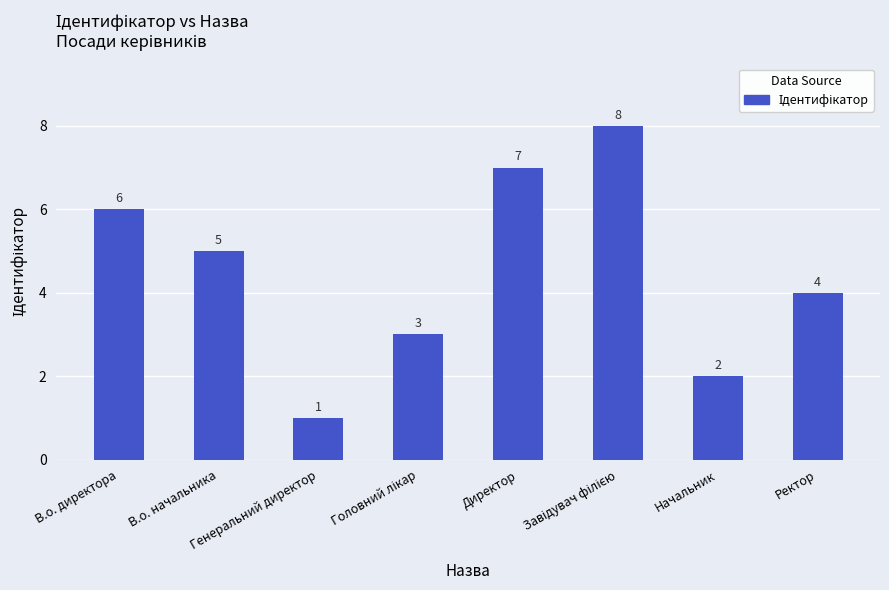

What is the difference between the maximum and minimum values?

7